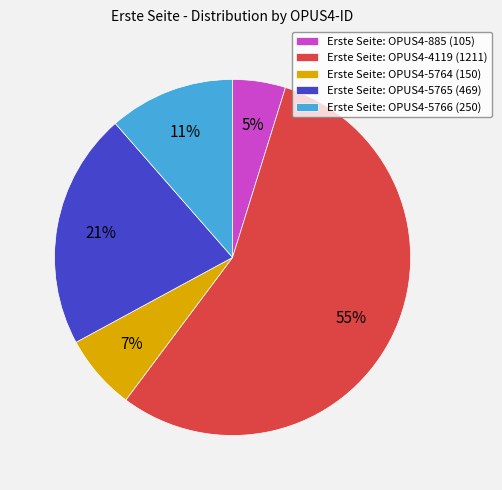

Does any single category account for the majority?

Yes